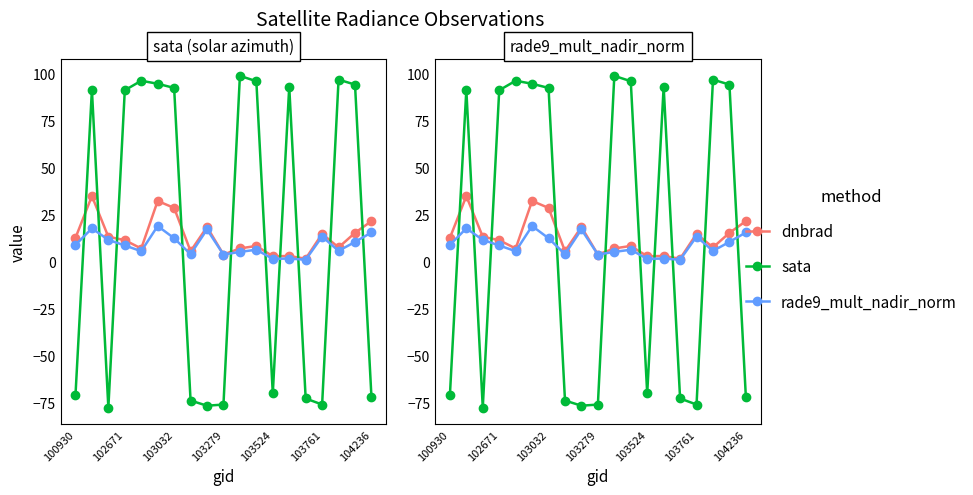

In sata, how many points are lower than both neighbors (excluding endpoints)?

4